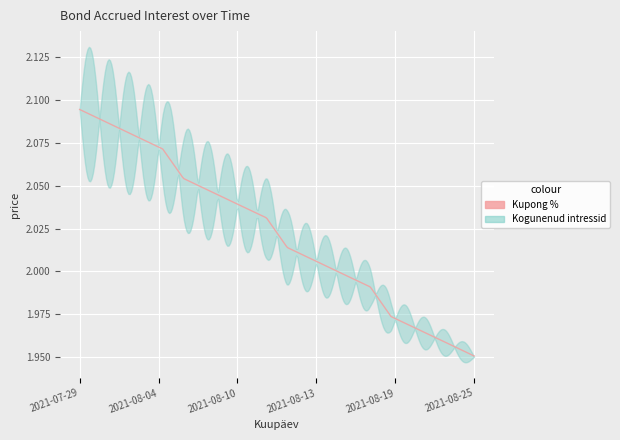

What are all the series names shown in the legend?

Kogunenud intressid, Kupong %